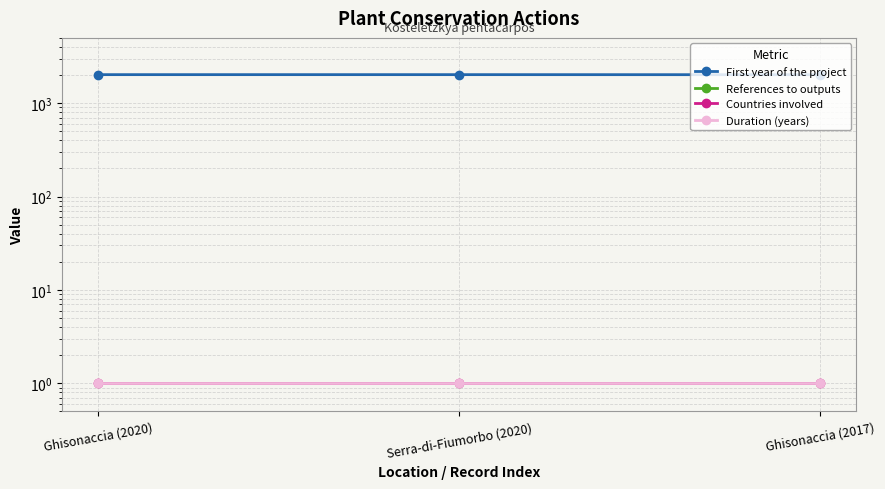

List the series in order of their peak value, lowest first.

References to outputs, Countries involved, Duration (years), First year of the project